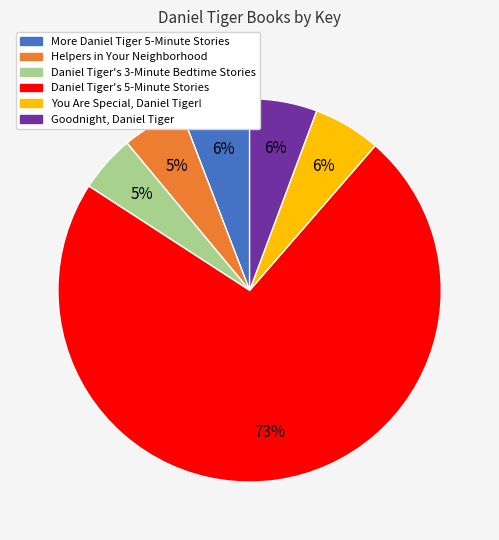

Is there any slice that represents more than half of the pie?

Yes